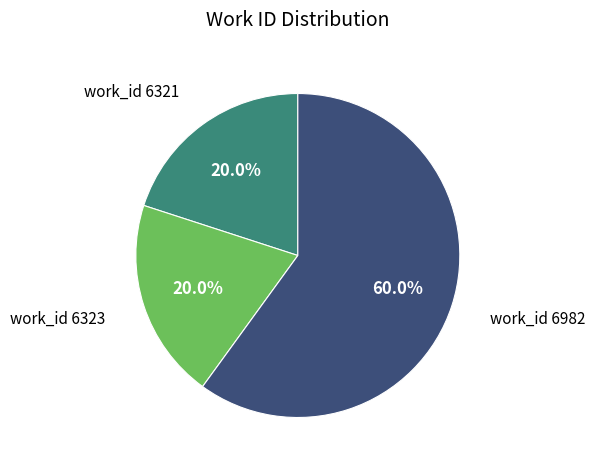

Which category has the biggest portion of the pie?

work_id 6982